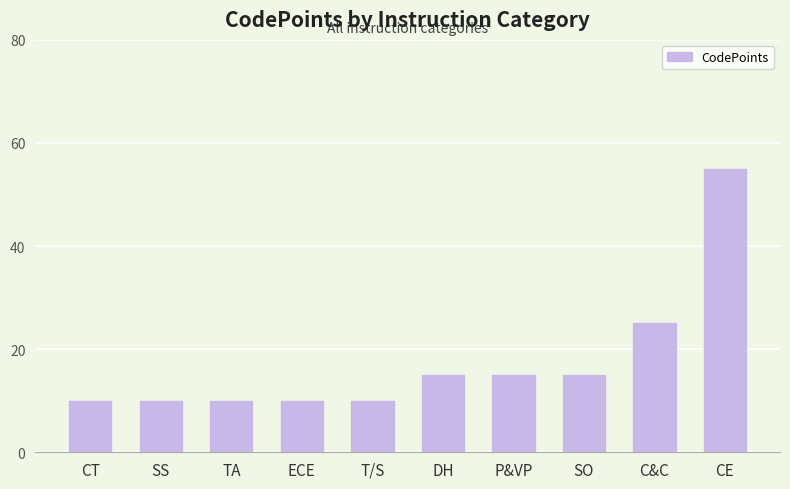

Reading left to right, transcribe all the data shown in this chart.

10	10	10	10	10	15	15	15	25	55